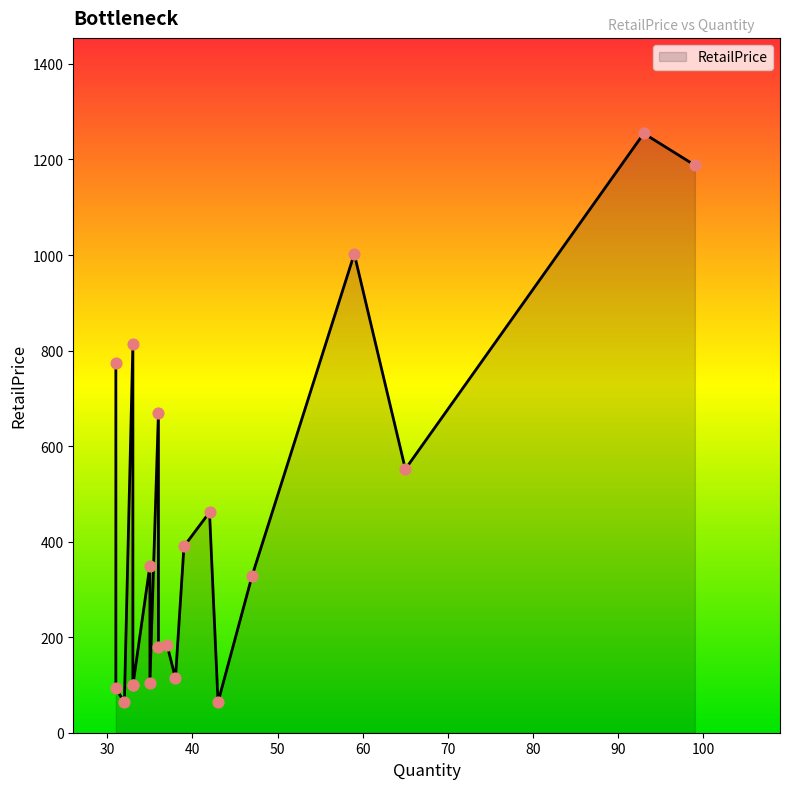

Between 36 and 65, which is larger?

36